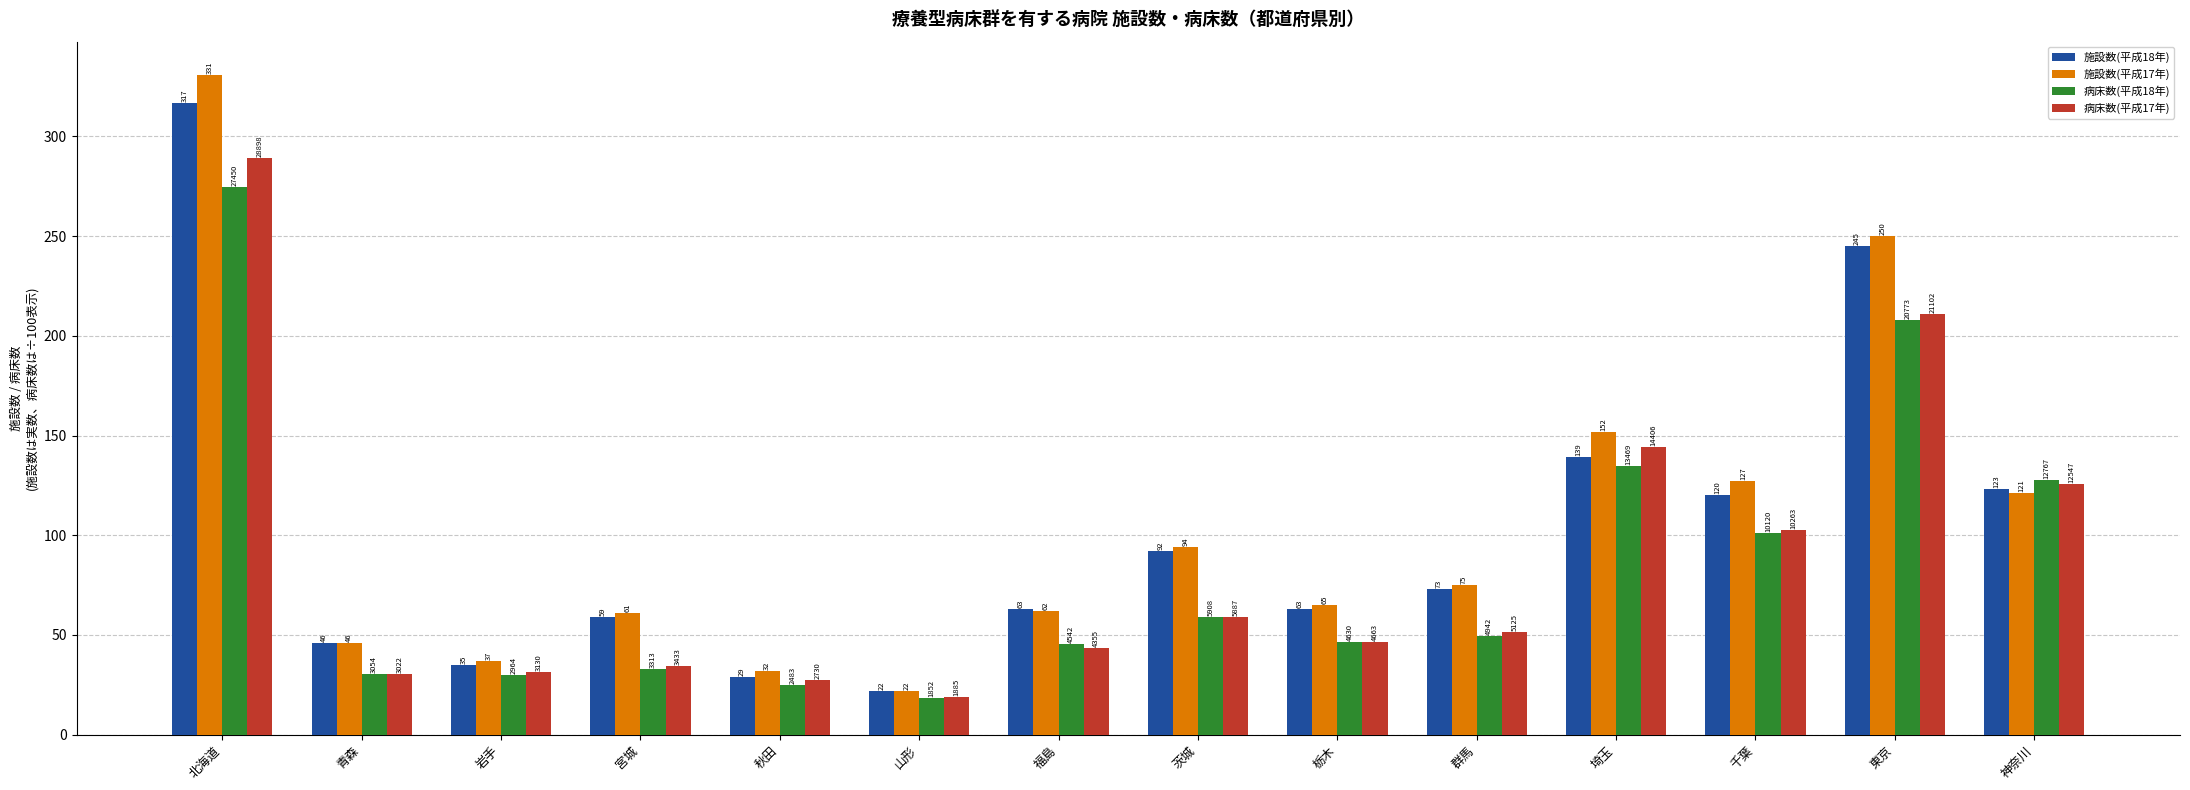

What is the label of the 13th bar from the right?

青森